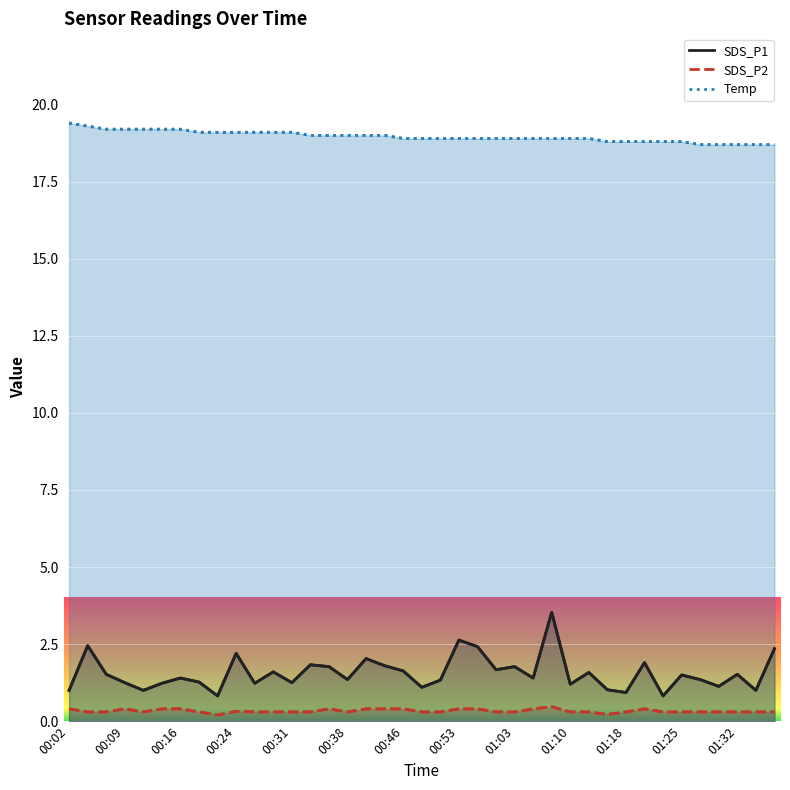

True or false: SDS_P2 has more than 1 interior local peaks.

True